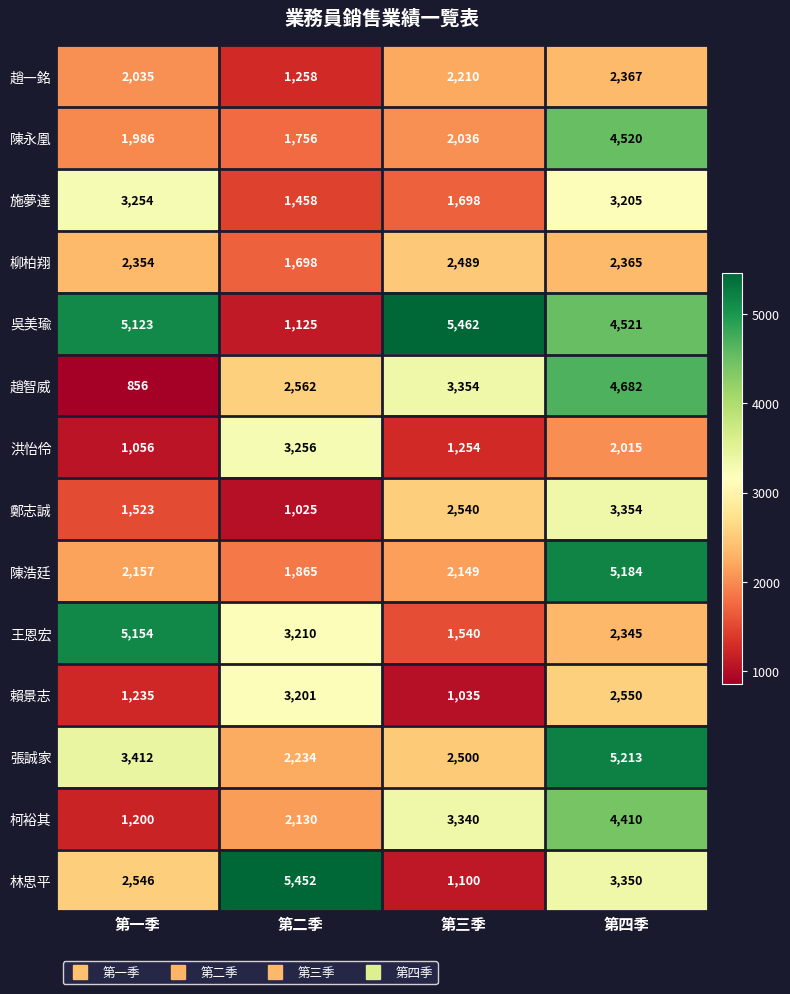

What is the sum of all 賴景志 values?

8021